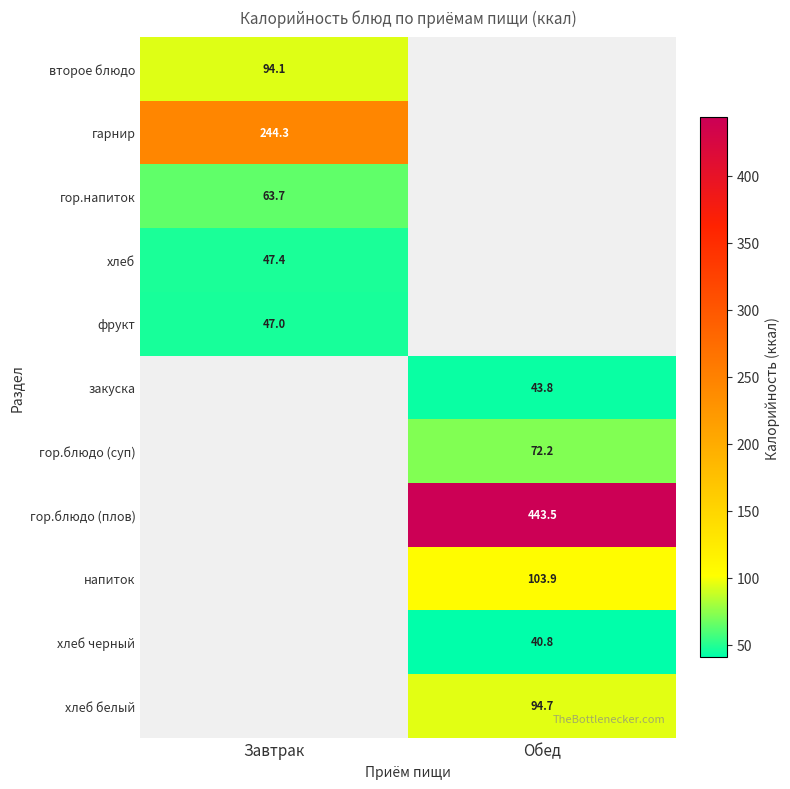

The value of гор.напиток at Завтрак is 63.7. True or false?

True